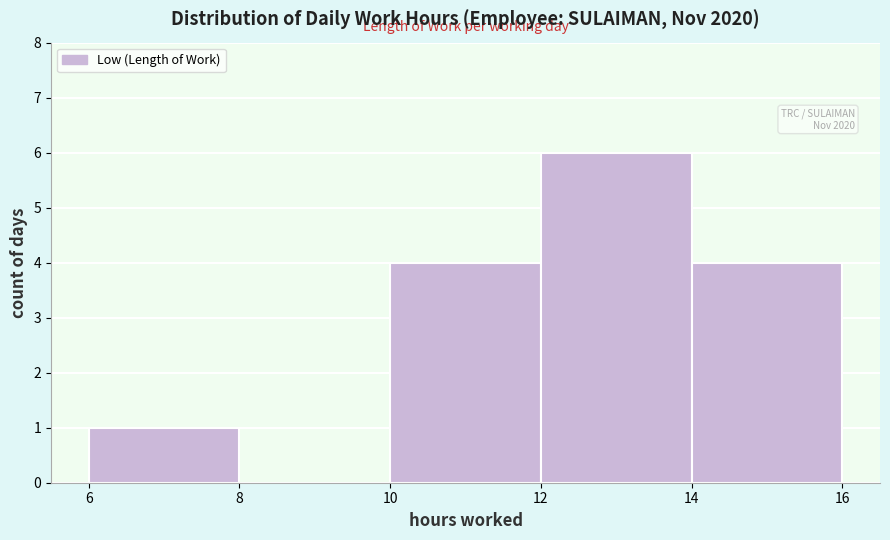

Which range on the x-axis has the tallest bar?

12 to 14